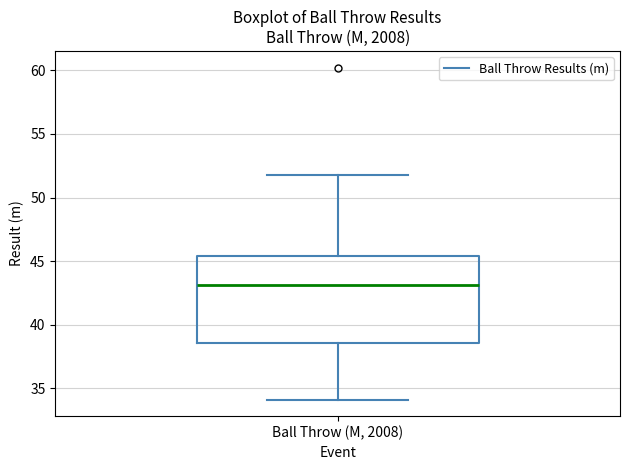

Where is the lower edge of the box for Ball Throw (M, 2008) on the y-axis? The values are not printed on the chart, so give them approximately, as read against the axis.

38.5